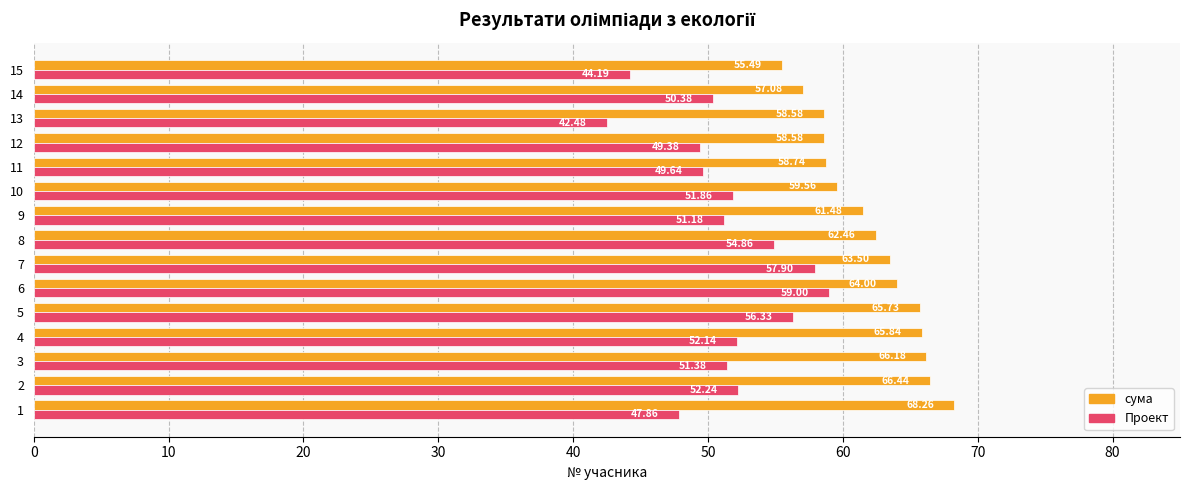

True or false: Проект has a value of 66.6 at 14.

False